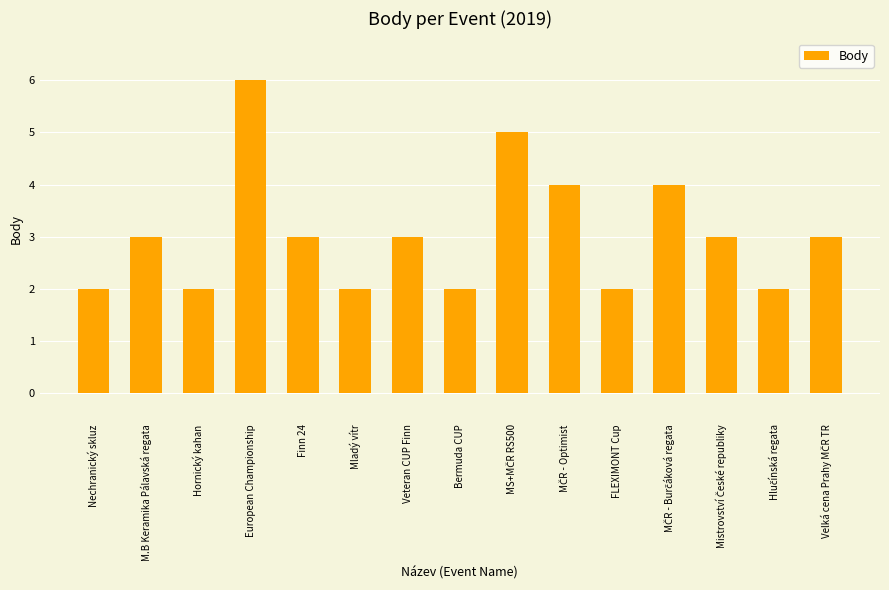

Reading right to left, extract all data points from this chart.

3	2	3	4	2	4	5	2	3	2	3	6	2	3	2